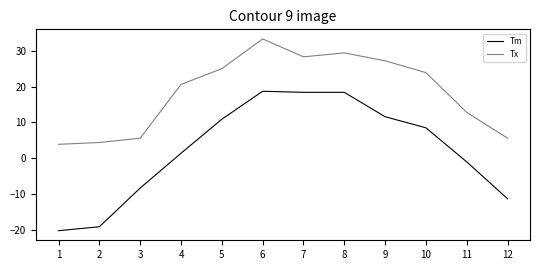

List the series in order of their peak value, lowest first.

Tm, Tx